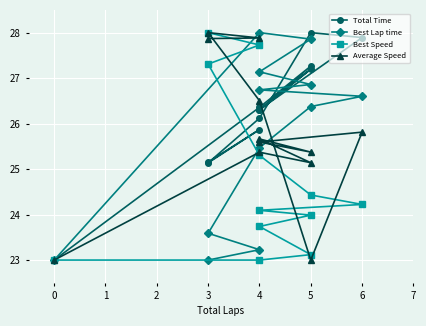

What is the sum of all Best Speed values?

297.9